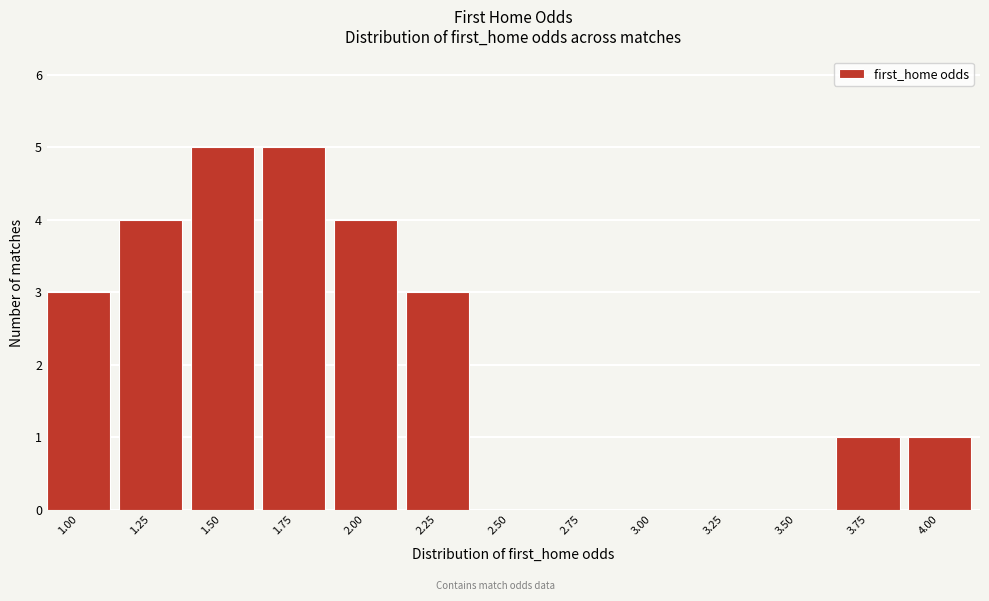

Reading right to left, extract all data points from this chart.

4.00=1	3.75=1	3.50=0	3.25=0	3.00=0	2.75=0	2.50=0	2.25=3	2.00=4	1.75=5	1.50=5	1.25=4	1.00=3